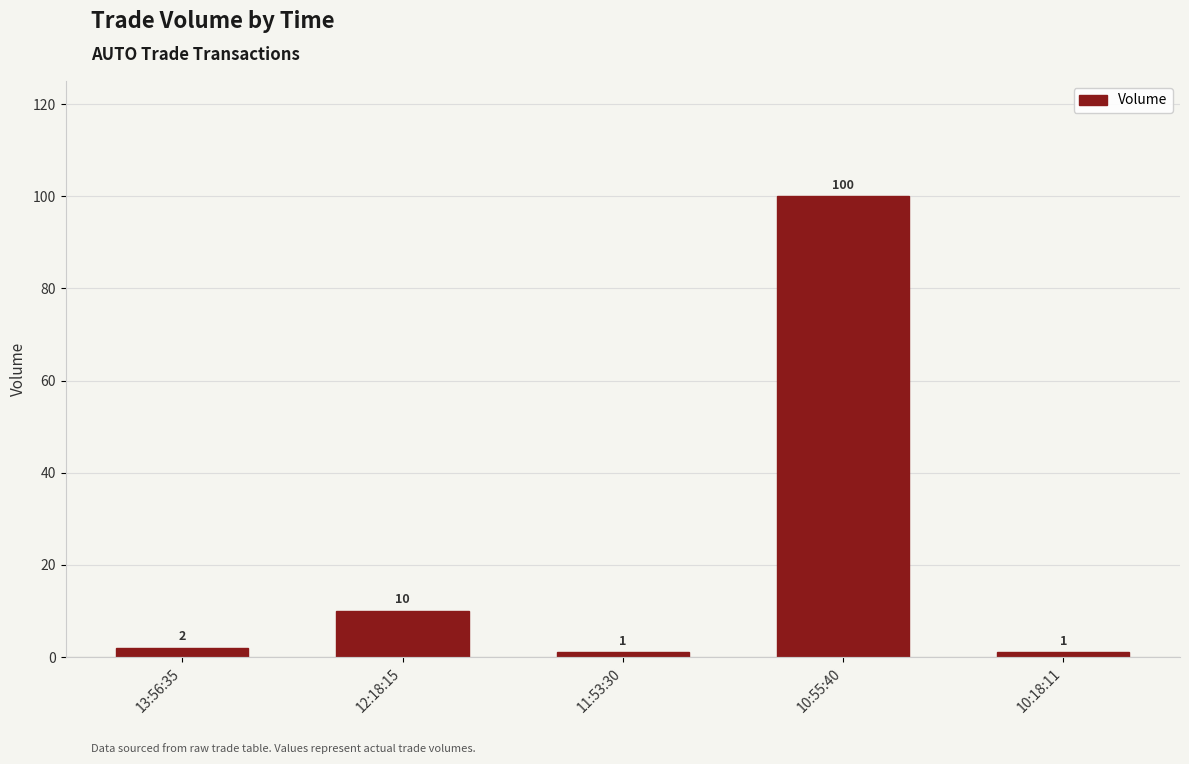

The chart shows a value of 1 at 11:53:30. True or false?

True